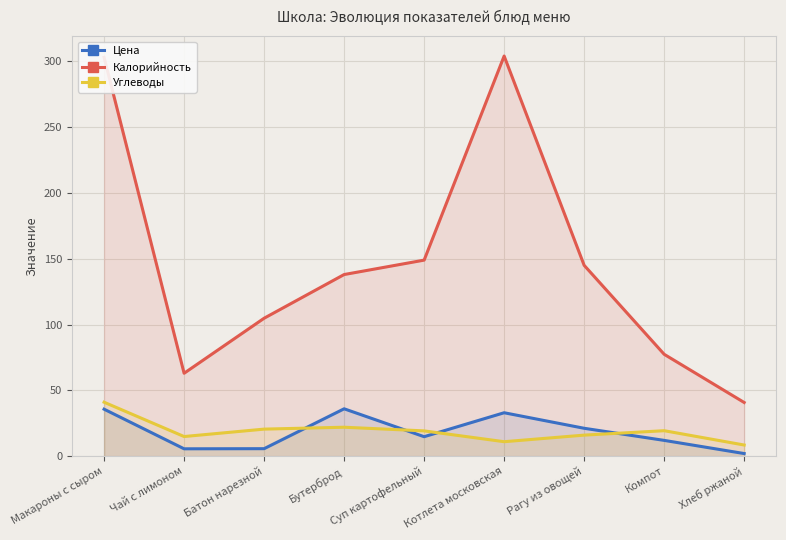

Count the number of data series in this chart.

3